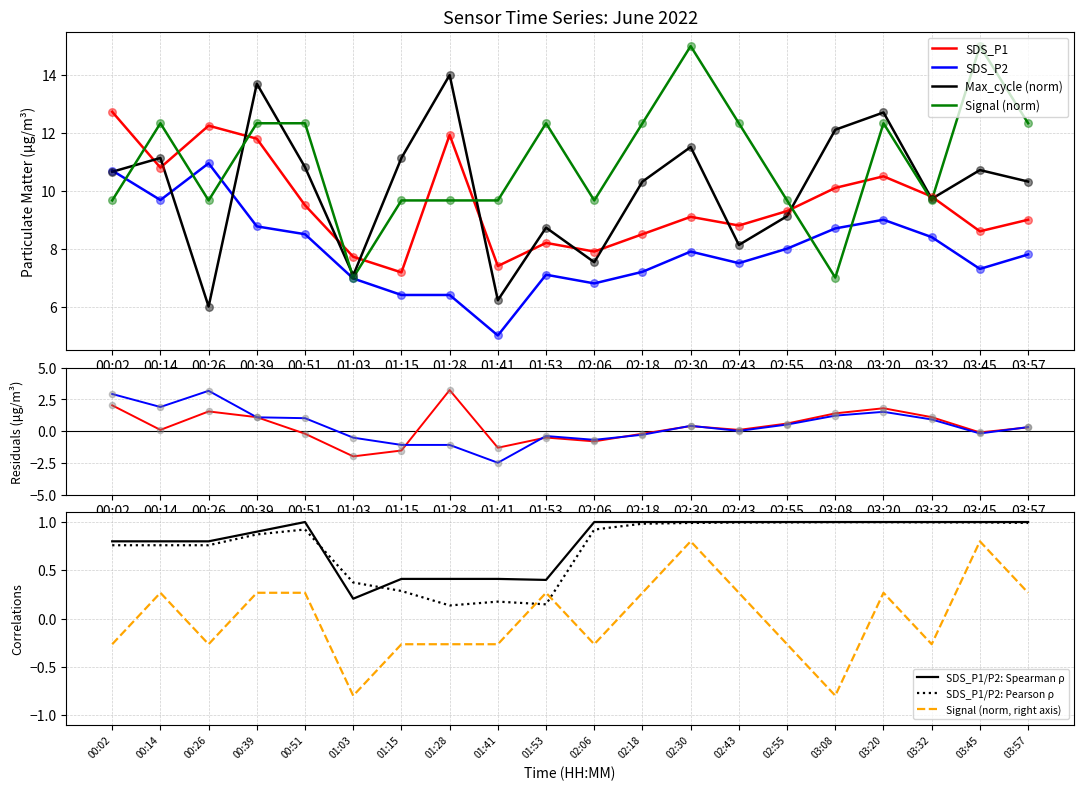

Which series has the largest total across all categories?

Signal